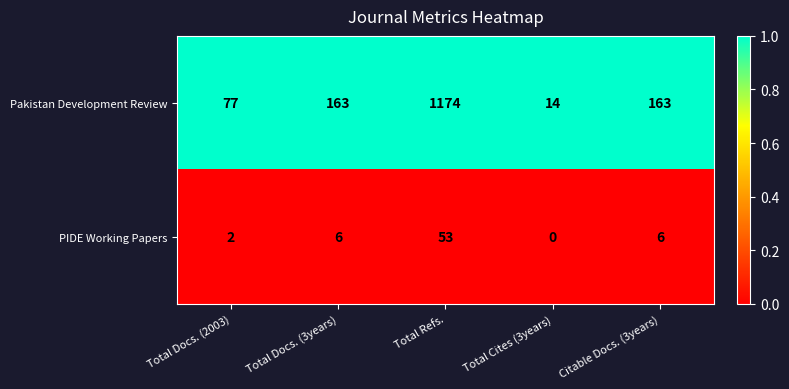

Which series changed the most between Total Cites (3years) and Citable Docs. (3years)?

Pakistan Development Review